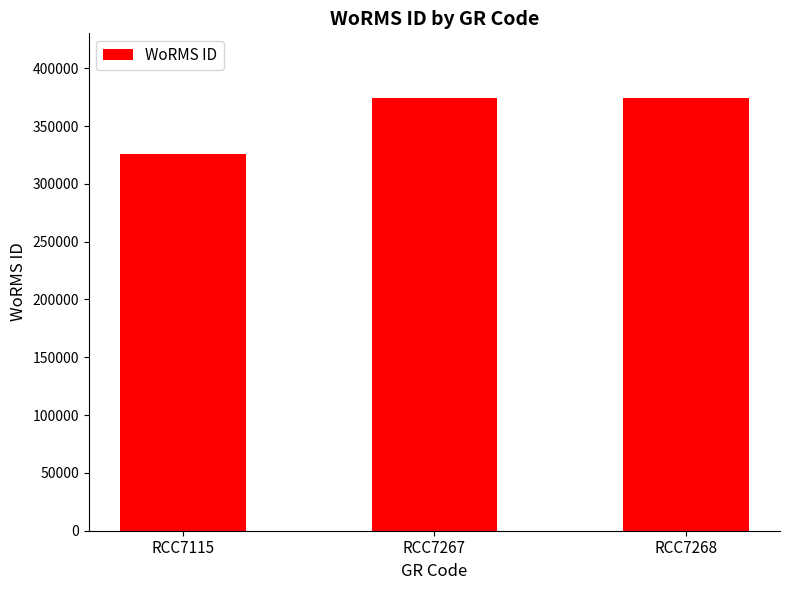

Read the value at RCC7115, to the nearest 10.

325490